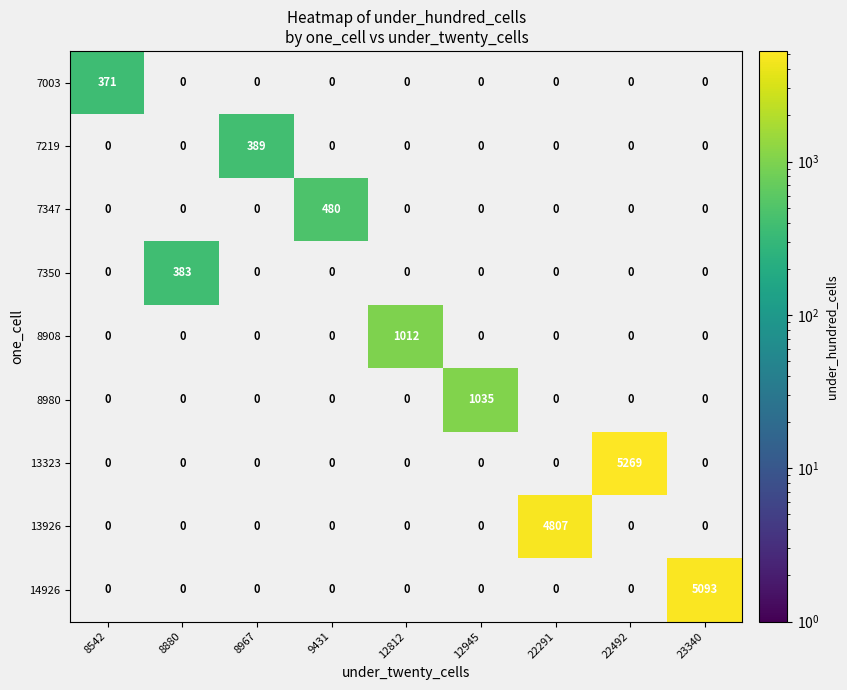

Is it true that 8908 equals 1012 at 12812?

True